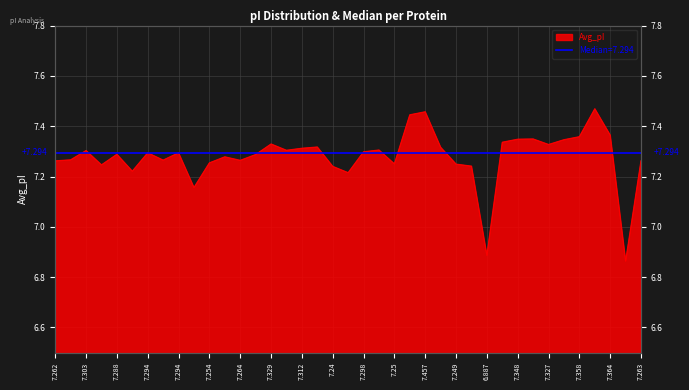

The chart shows a value of 7.3 at 7.287. True or false?

True